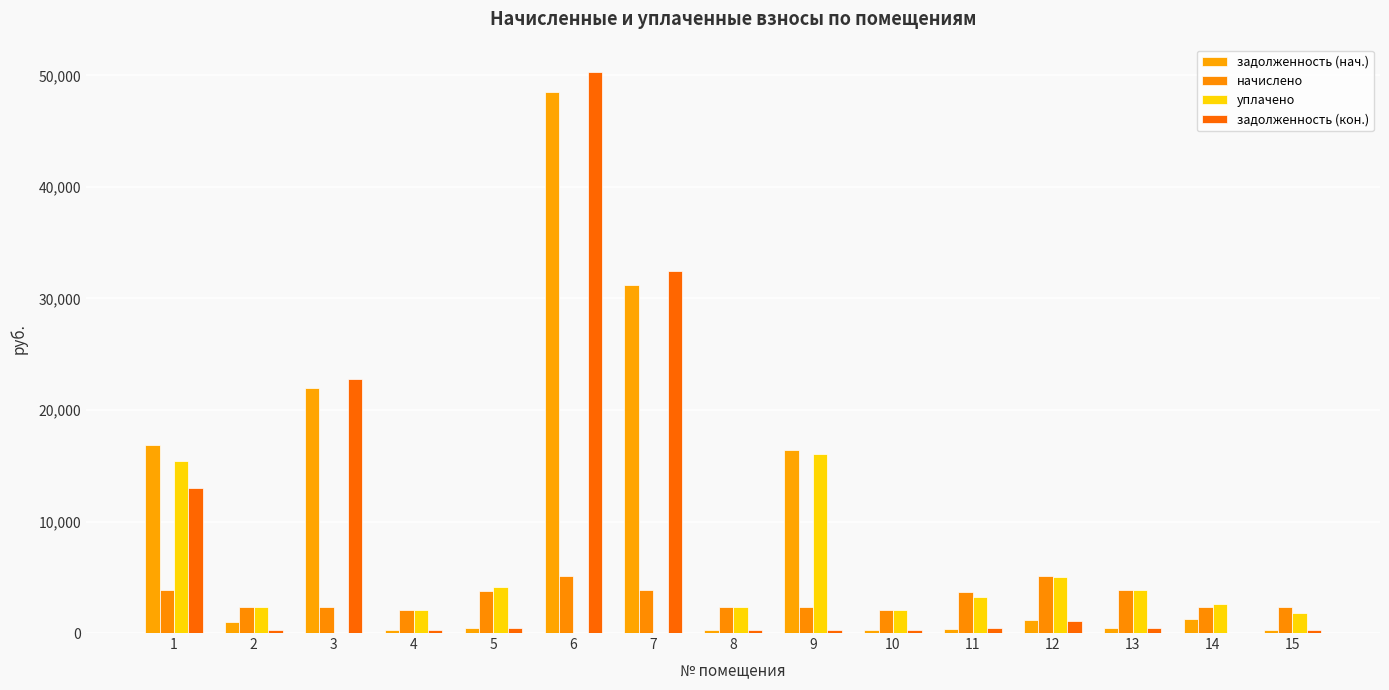

What is the approximate value of задолженность (кон.) at 4?

230.6